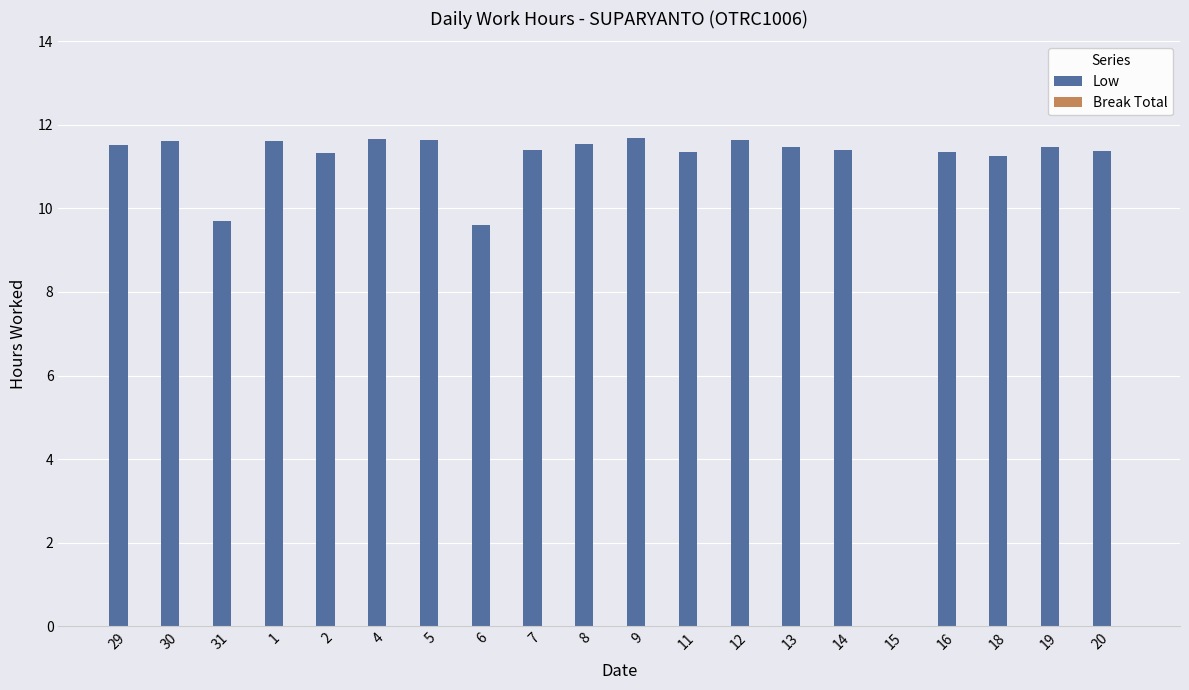

What is the greatest value displayed?

11.7